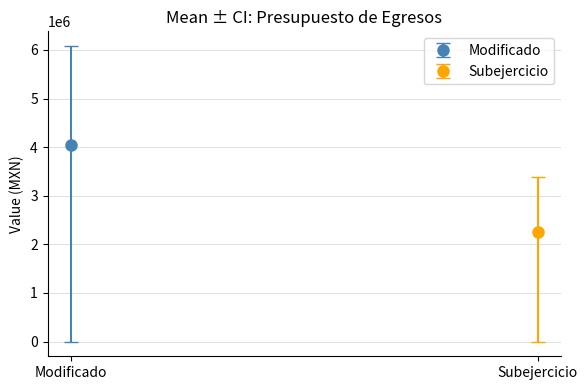

The value of Subejercicio at I. Gasto No Etiquetado is 3379369.6. True or false?

True